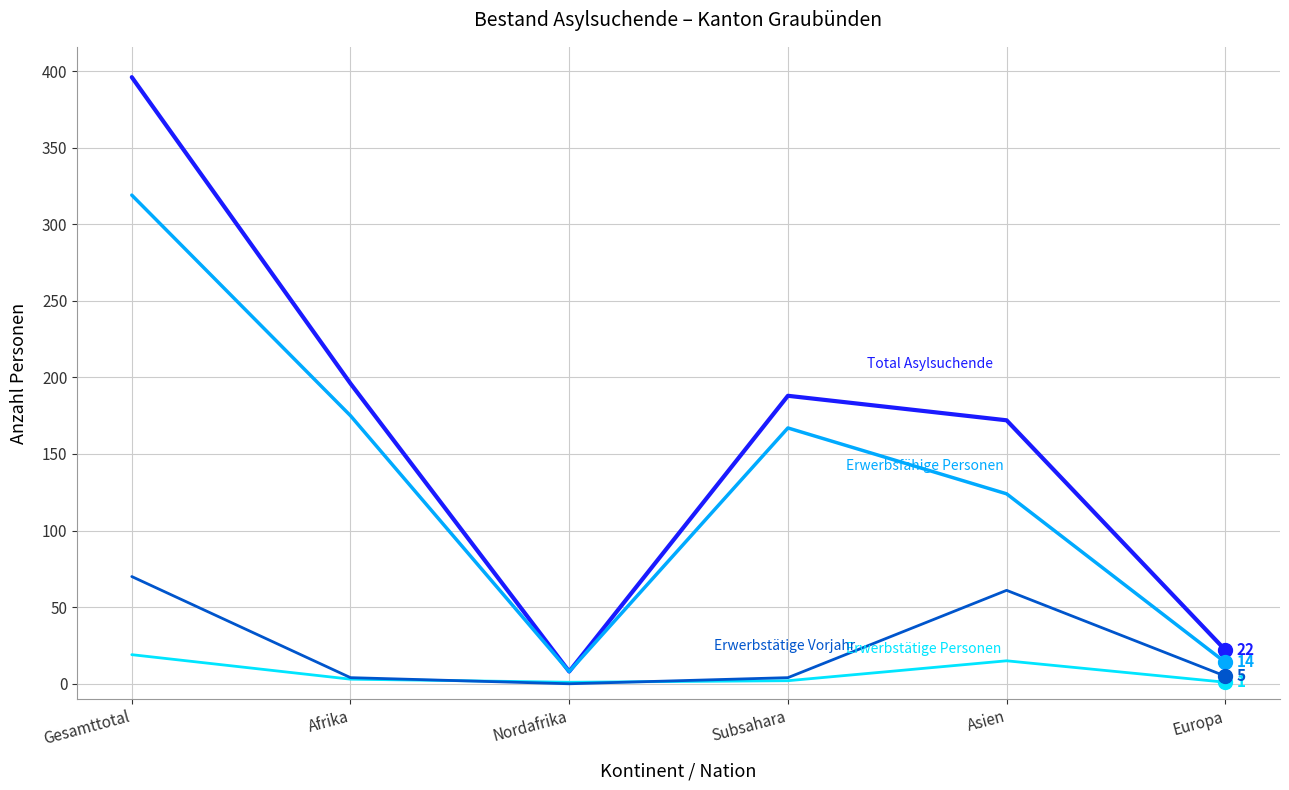

Which category has the highest value across all series?

Gesamttotal